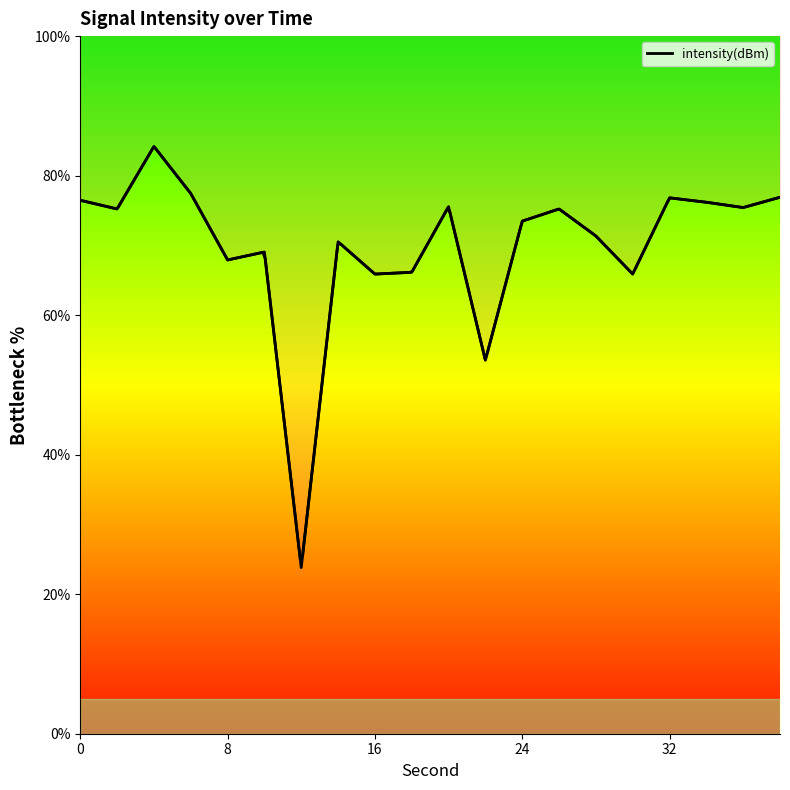

True or false: the data shows 101.4 at 19.

False